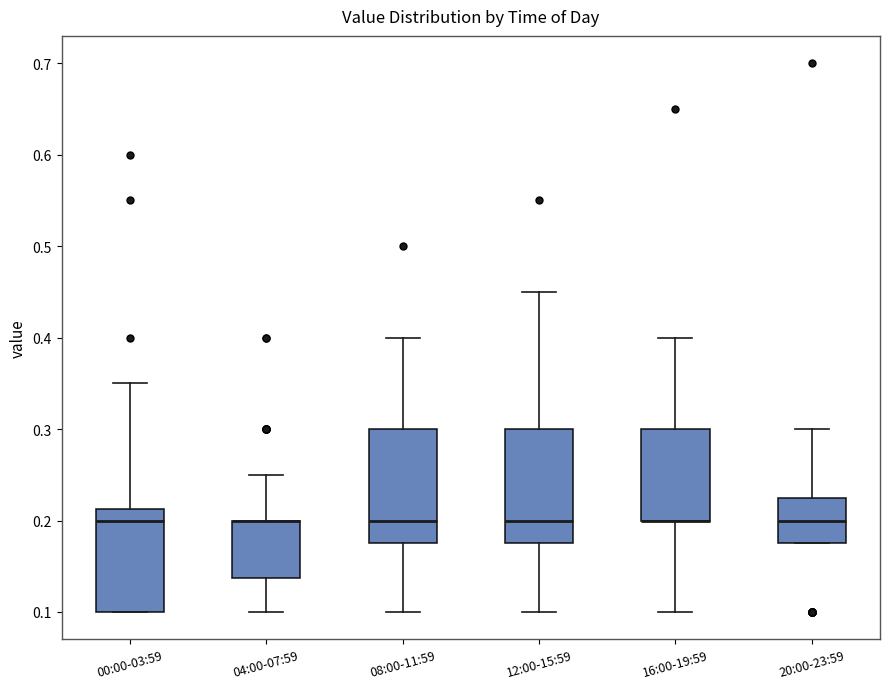

Where does the upper whisker of the box for 16:00-19:59 end on the y-axis? The values are not printed on the chart, so give them approximately, as read against the axis.

0.40